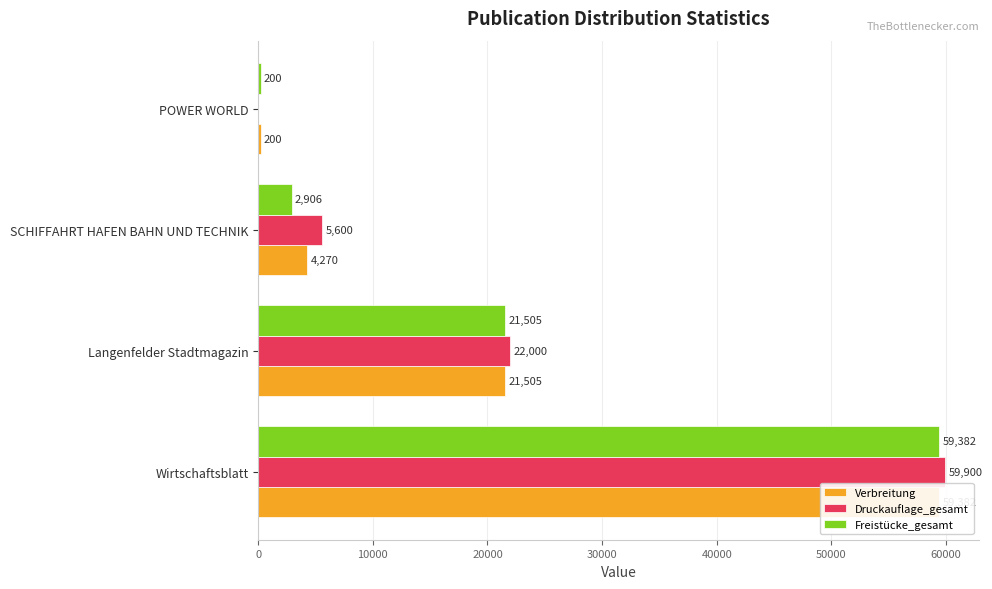

What value does the Verbreitung series have at Wirtschaftsblatt, to the nearest 10?

59380